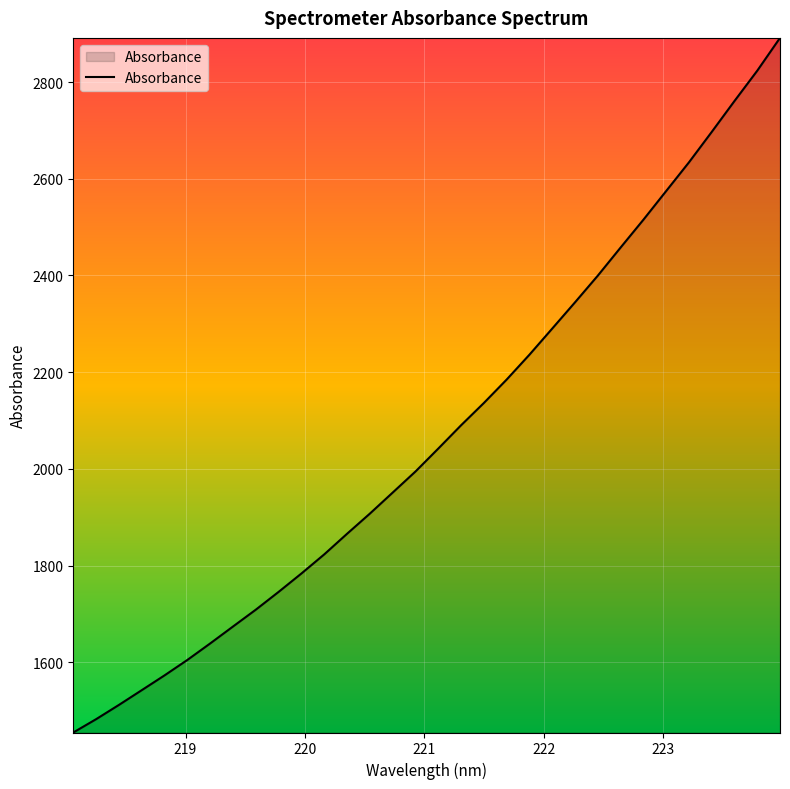

What is the difference between the maximum and minimum values?

1436.6